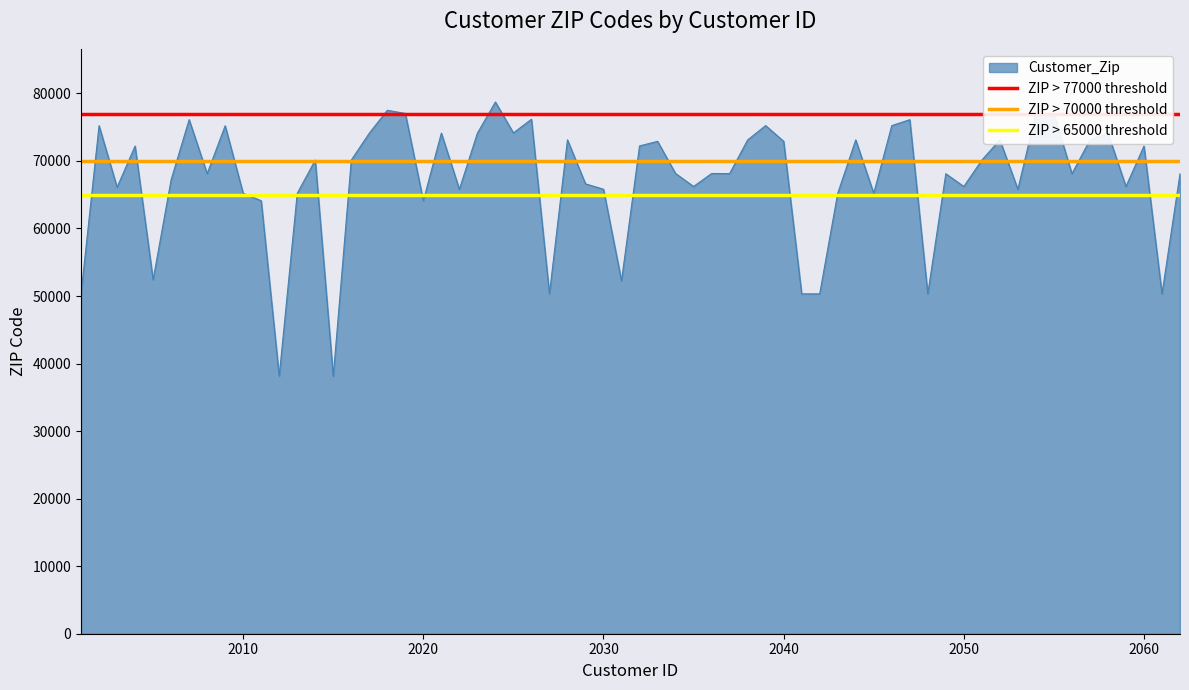

What is the lowest value of the Customer_Zip series?

38118